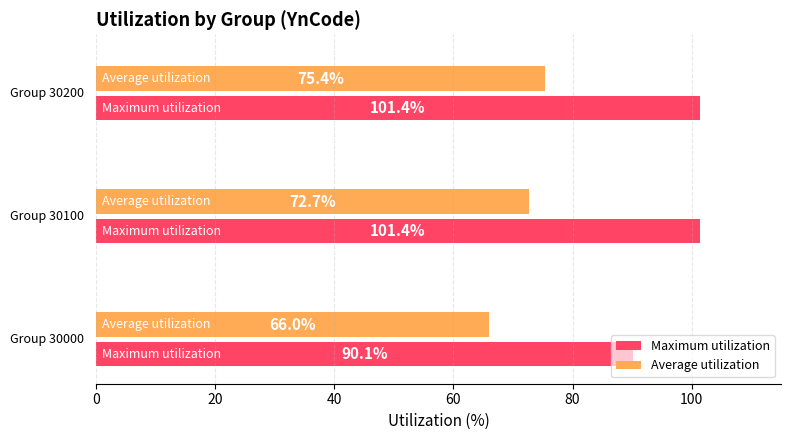

What are all the series names shown in the legend?

Maximum utilization, Average utilization